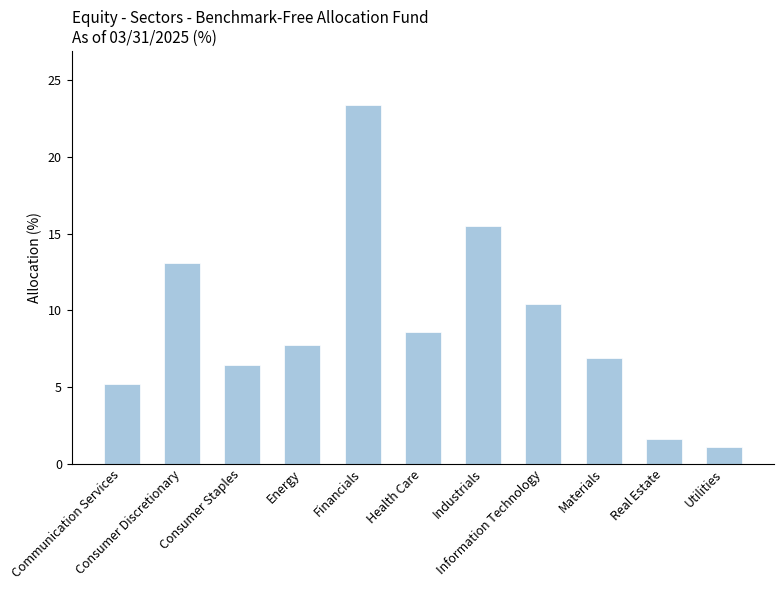

What is the label of the 10th bar from the right?

Consumer Discretionary